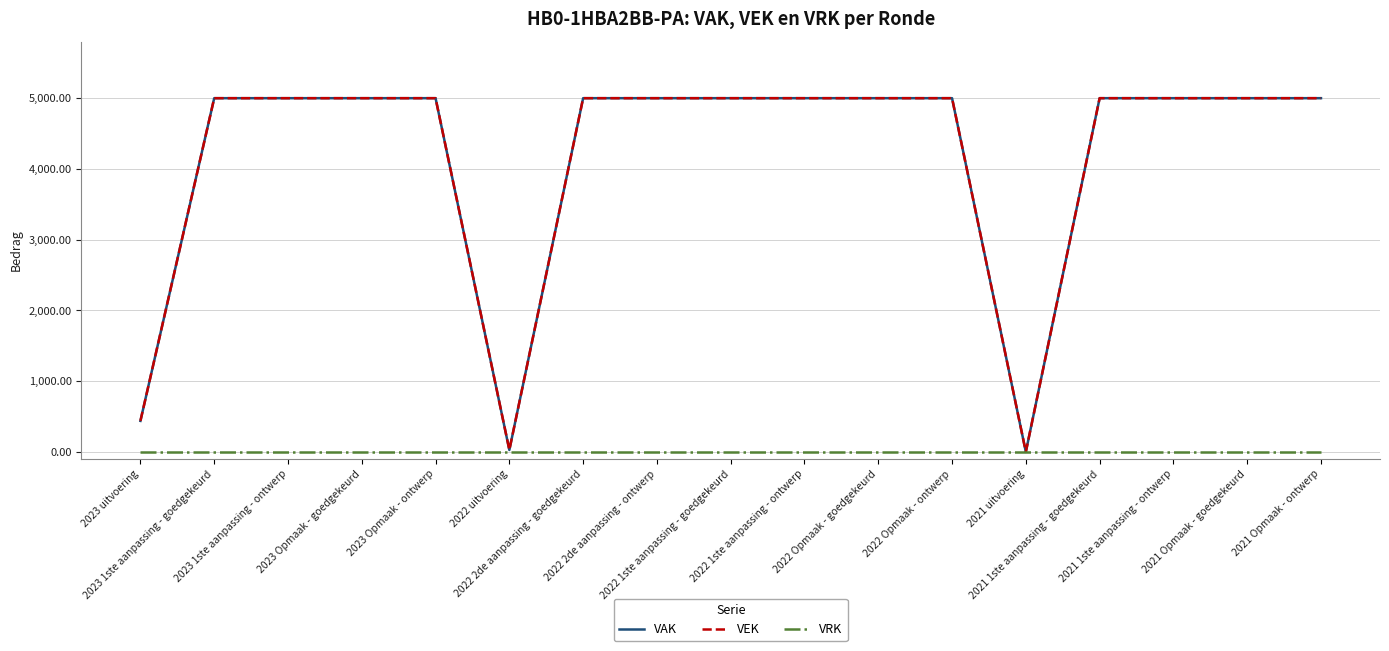

Does the chart display data point markers on the line(s)?

No